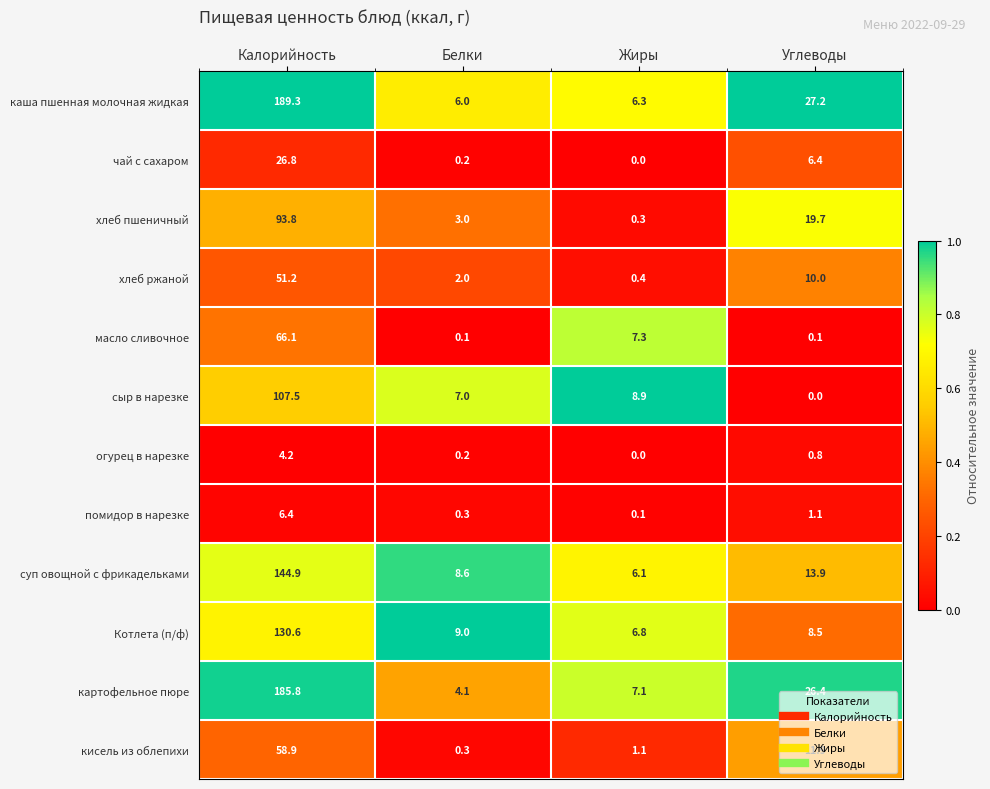

What is the total value across all series at Белки?

40.8